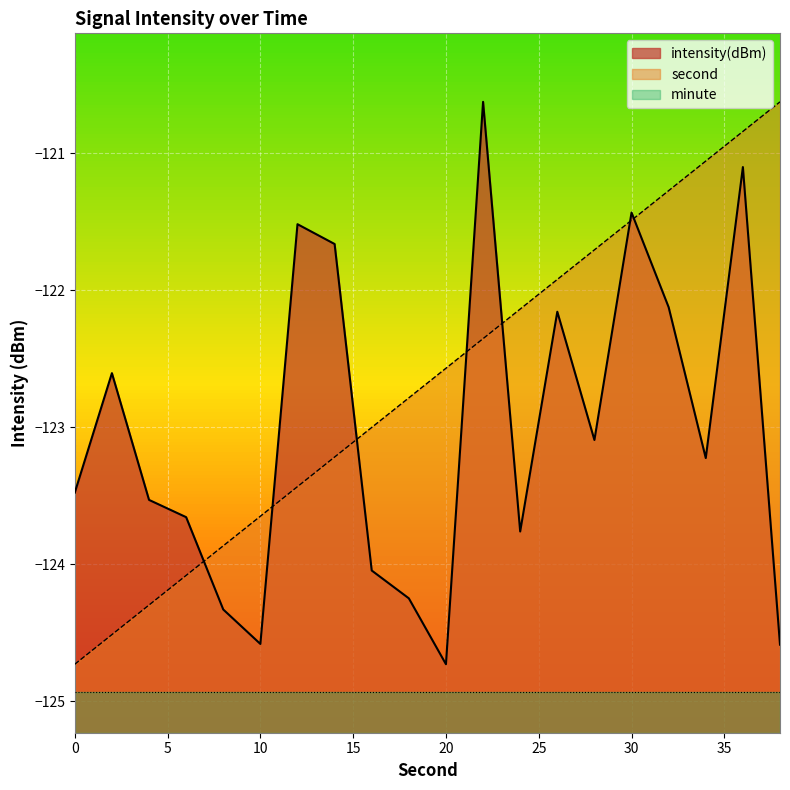

Reading right to left, what are all the values shown in this chart?

intensity(dBm): -124.6	-121.1	-123.2	-122.1	-121.4	-123.1	-122.2	-123.8	-120.6	-124.7	-124.2	-124.0	-121.7	-121.5	-124.6	-124.3	-123.7	-123.5	-122.6	-123.5
second: -120.6	-120.8	-121.1	-121.3	-121.5	-121.7	-121.9	-122.1	-122.4	-122.6	-122.8	-123.0	-123.2	-123.4	-123.7	-123.9	-124.1	-124.3	-124.5	-124.7